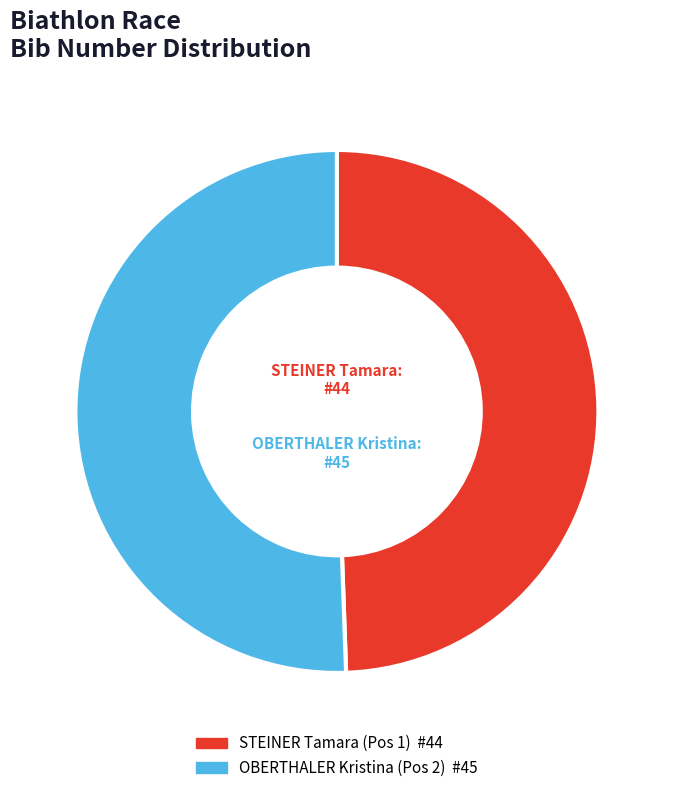

Rank the categories by value from highest to lowest.

OBERTHALER Kristina (Pos 2), STEINER Tamara (Pos 1)